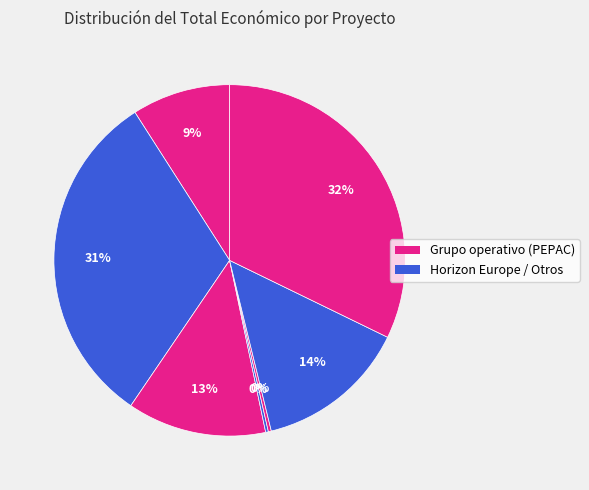

How many slices are in this pie chart?

7